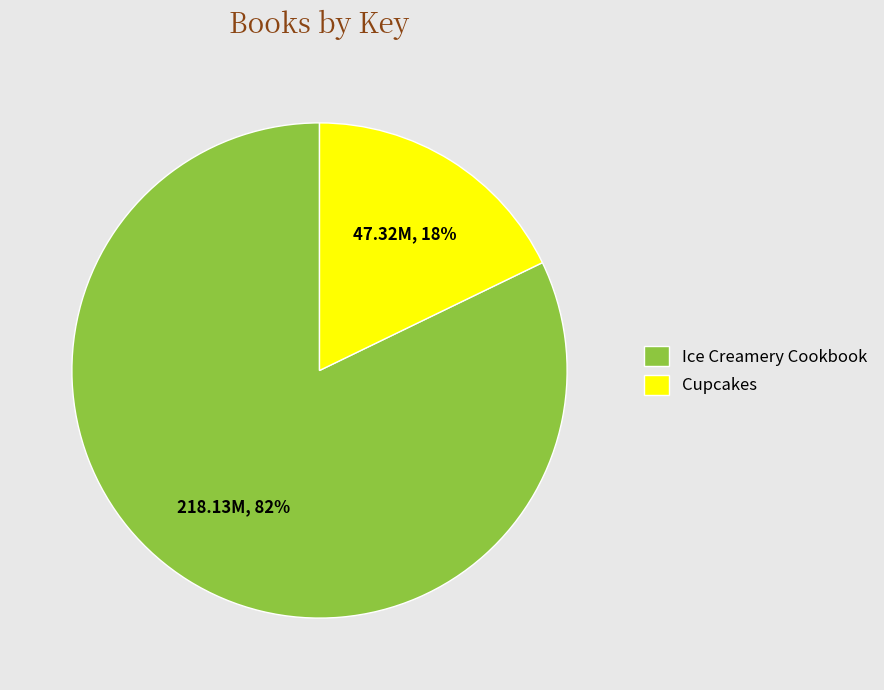

To the nearest percent, what is the average slice percentage?

50%